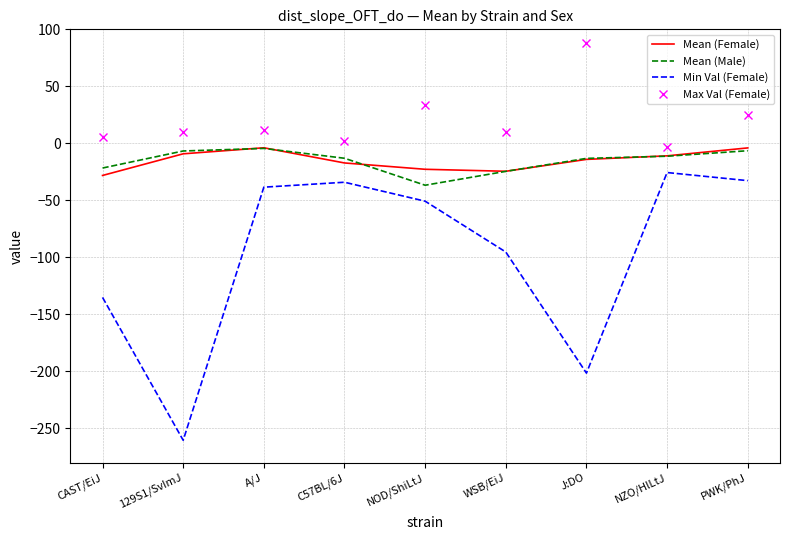

True or false: Max Val (Female) and Min Val (Female) intersect in this chart.

False